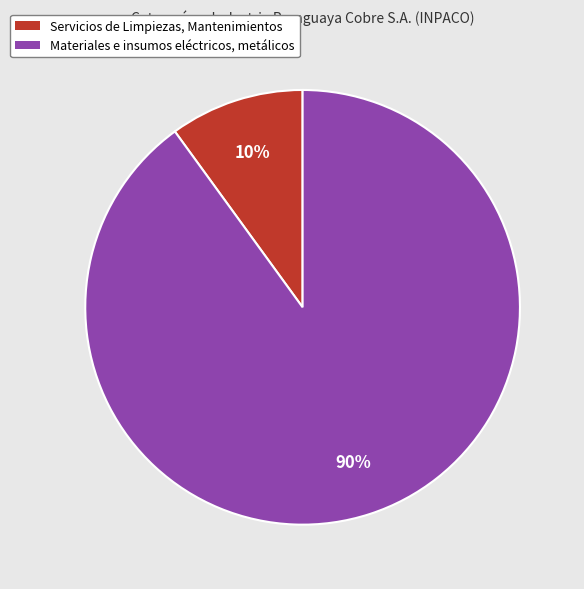

Does Materiales e insumos eléctricos, metálicos account for over 50% of the chart?

Yes